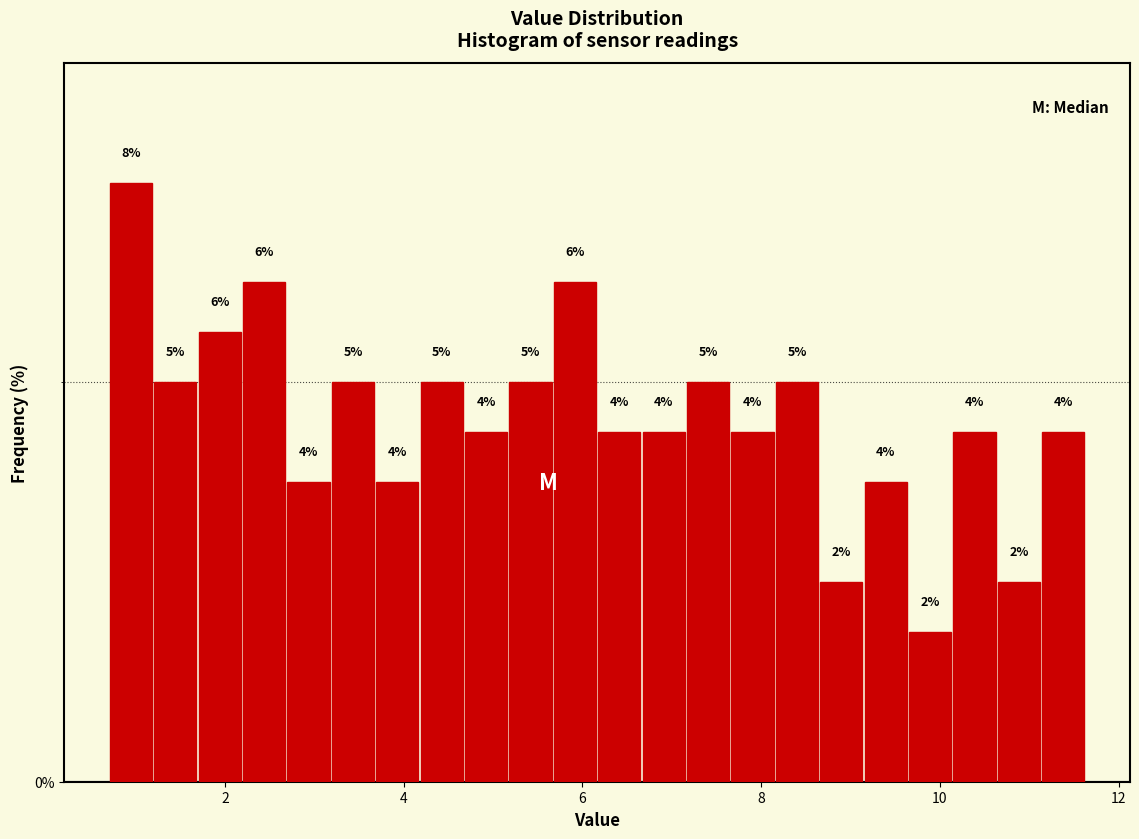

Around what value on the x-axis is the tallest bar? Give the approximate position of its centre, as read against the axis.

1.0